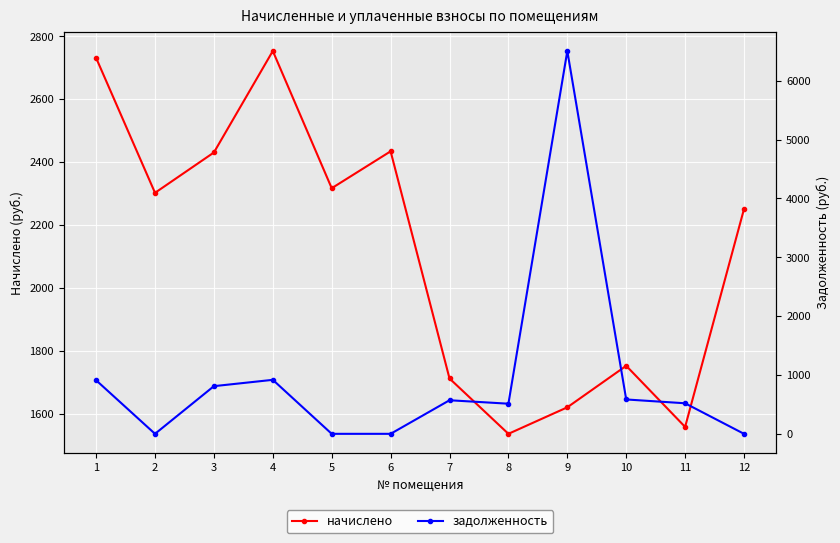

What are all the series names shown in the legend?

начислено, задолженность